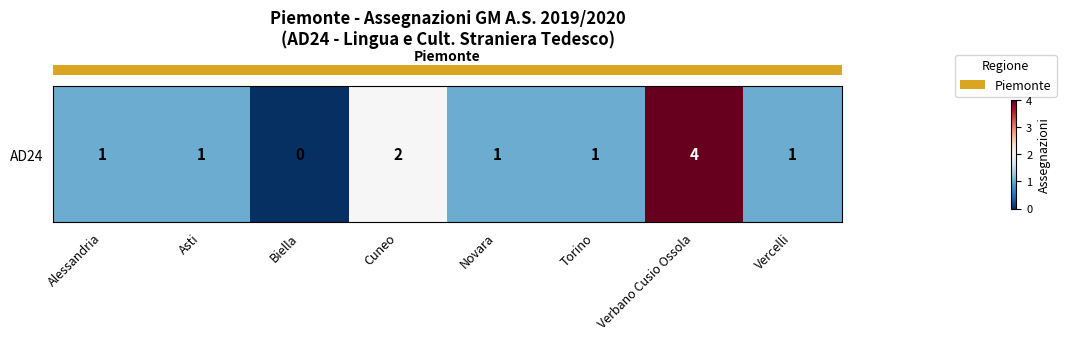

Where does the data first go above 1?

Cuneo